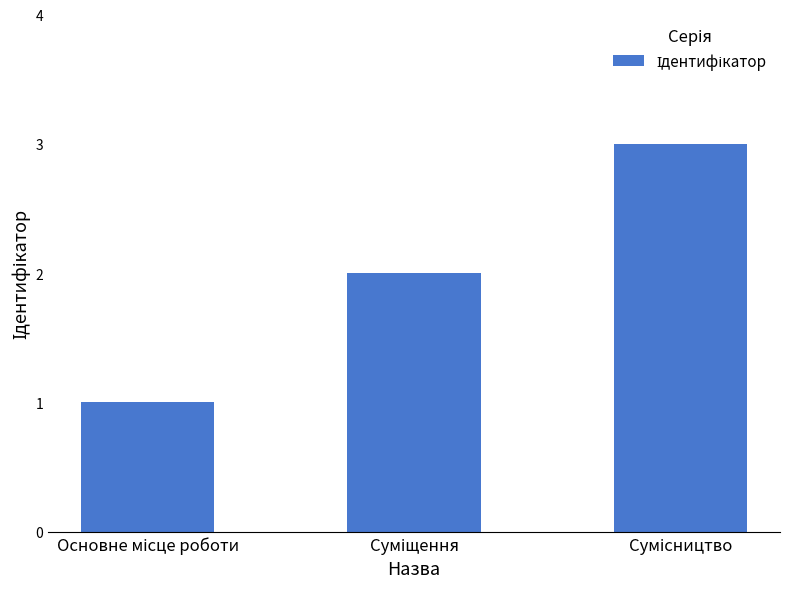

What is the sum of all values?

6